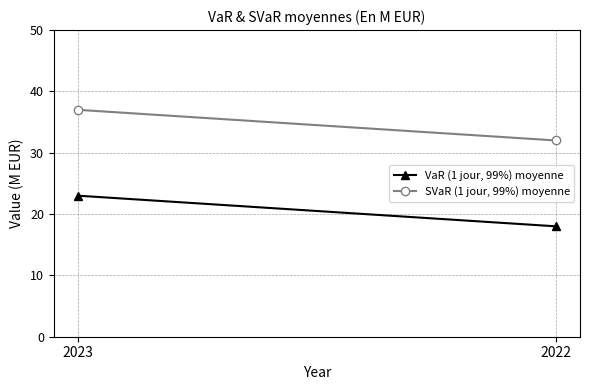

How many lines are shown in the chart?

2